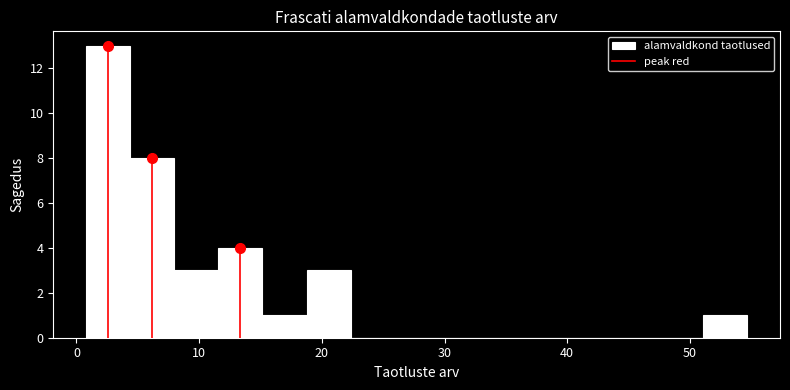

Around what value on the x-axis is the tallest bar? Give the approximate position of its centre, as read against the axis.

3